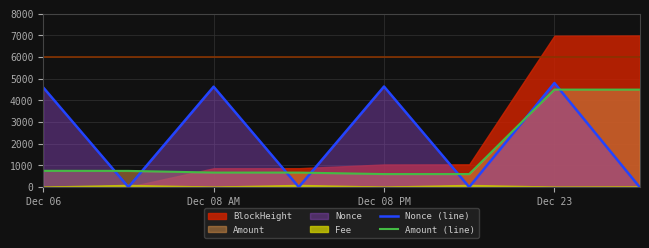

True or false: Amount (line) and Nonce (line) cross at least once.

True